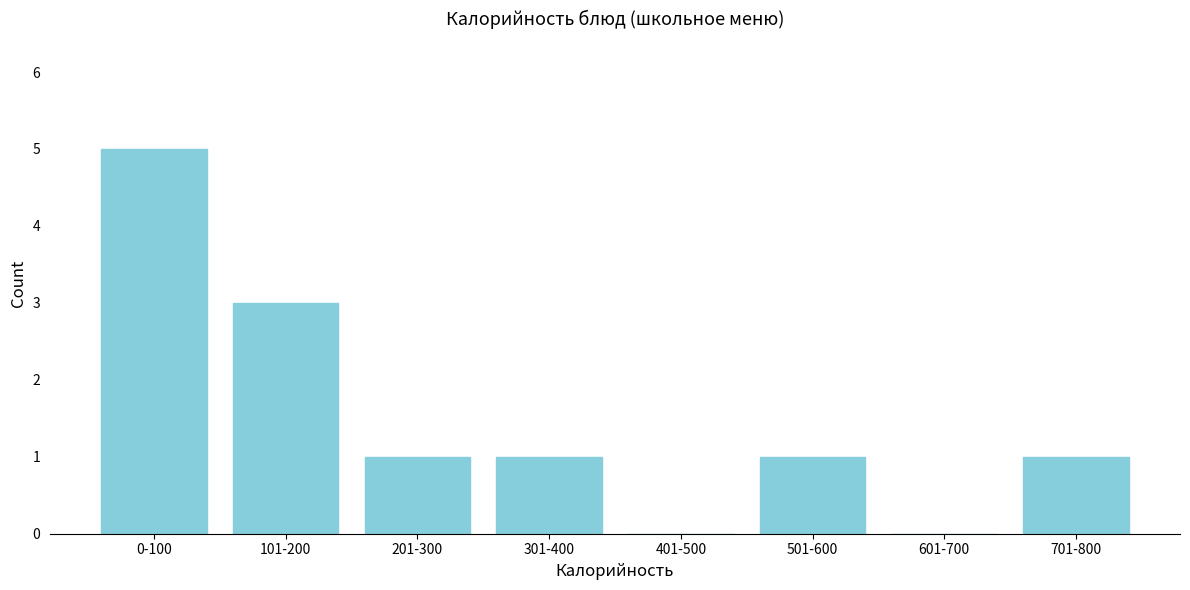

Reading left to right, what are all the values shown in this chart?

0-100=5	101-200=3	201-300=1	301-400=1	401-500=0	501-600=1	601-700=0	701-800=1